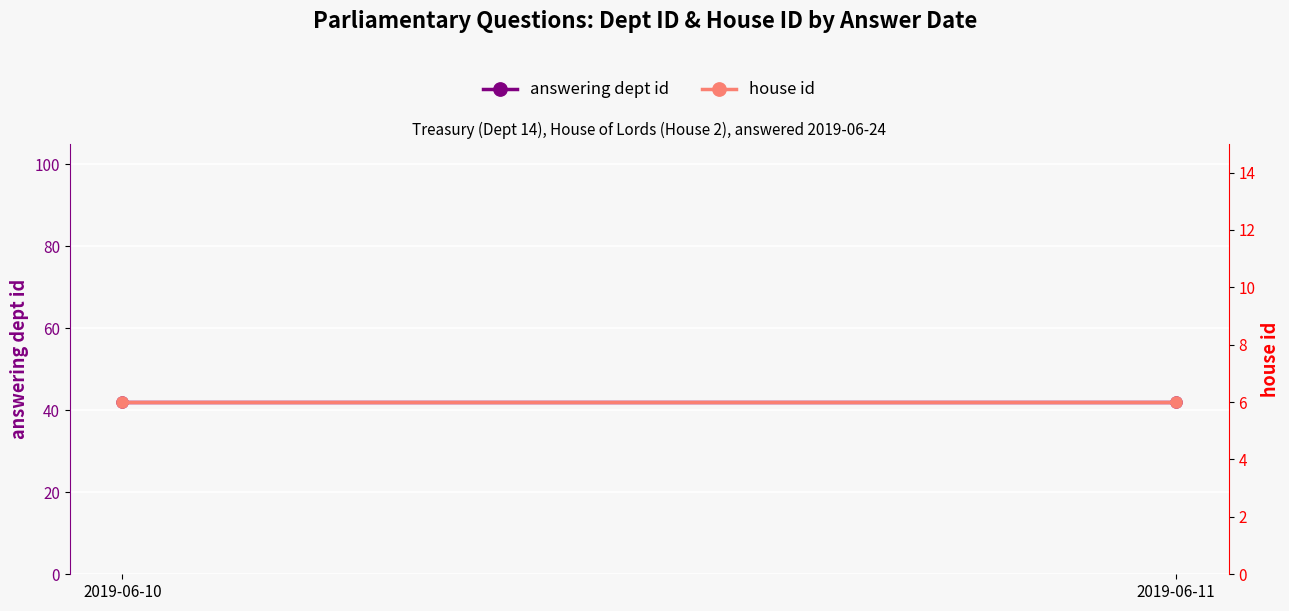

What is the value of the house id point at the 2nd from the left?

6